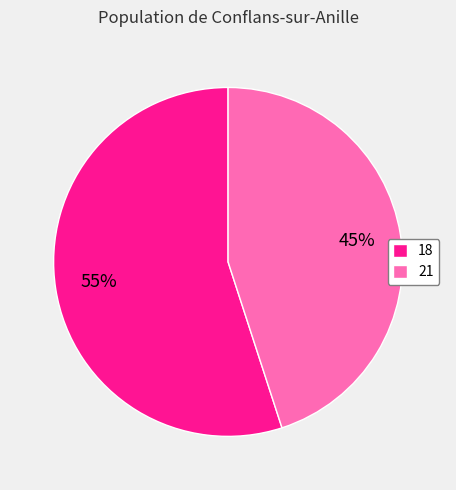

Between 18 and 21, which is larger?

18